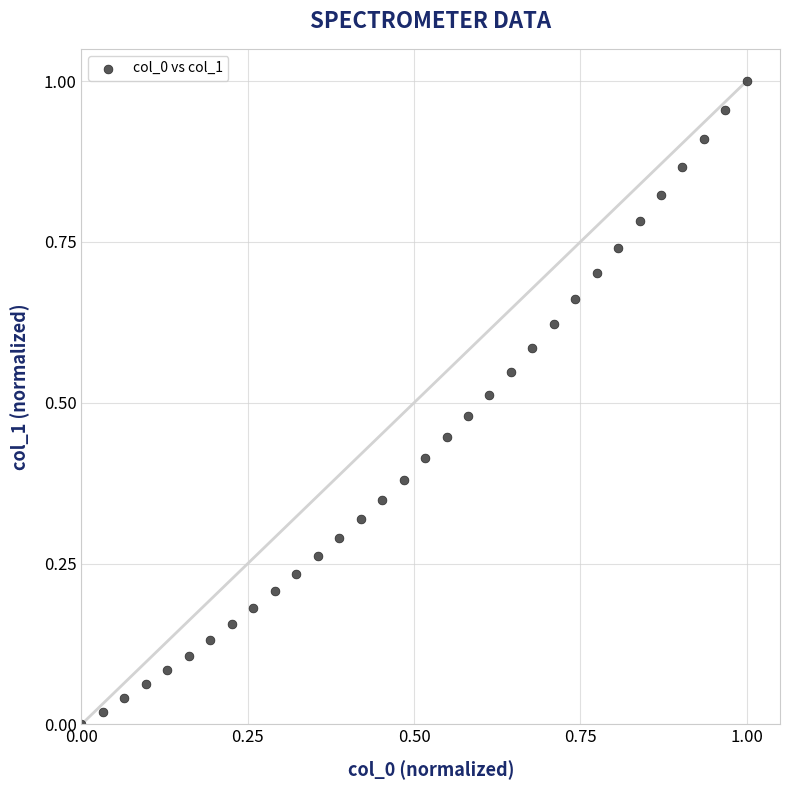

How many data points are displayed?

32